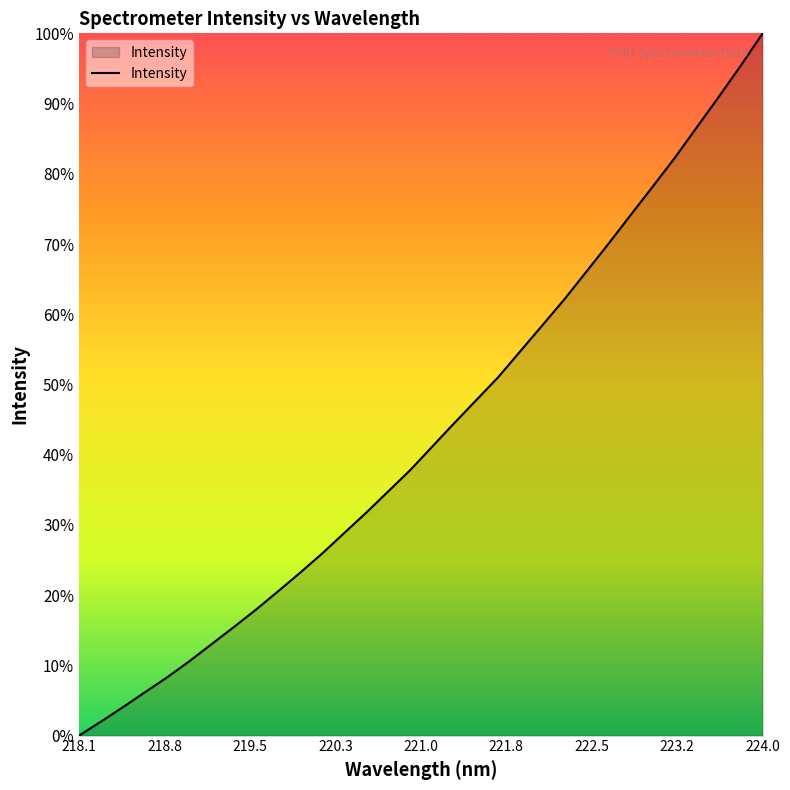

Is this an area chart (filled region under the line)?

Yes